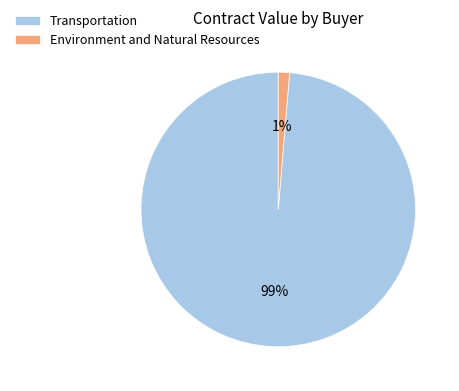

How many slices are in this pie chart?

2